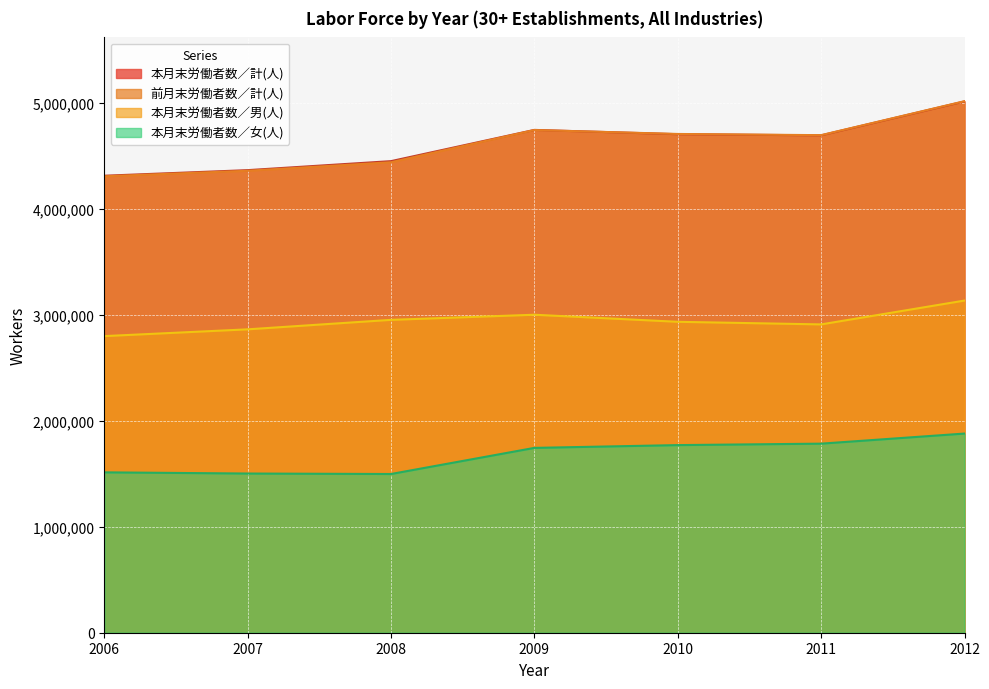

Which series has the largest total across all categories?

本月末労働者数／計(人)